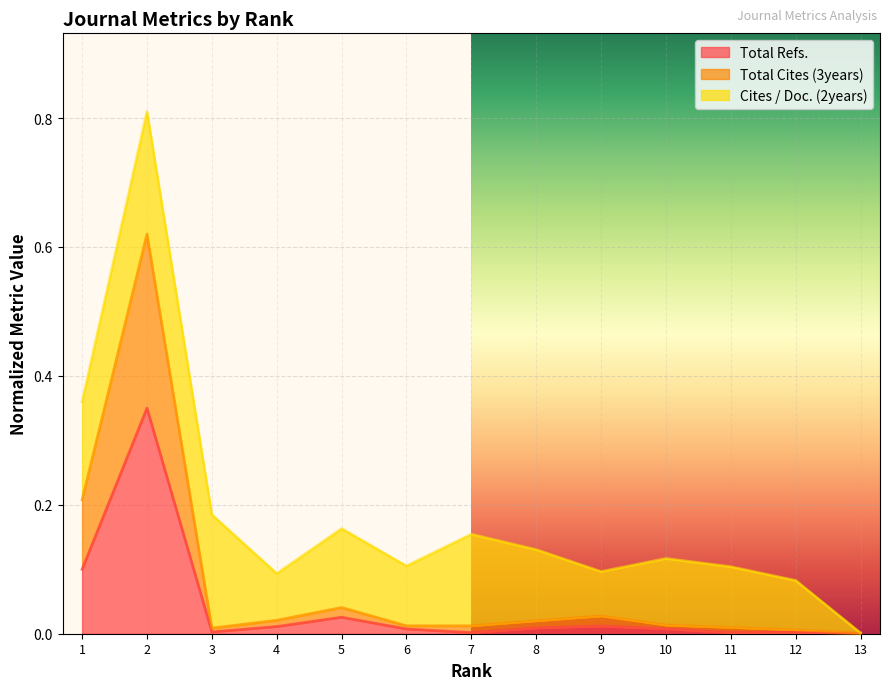

How many interior local valleys does the Total Refs. series have?

3